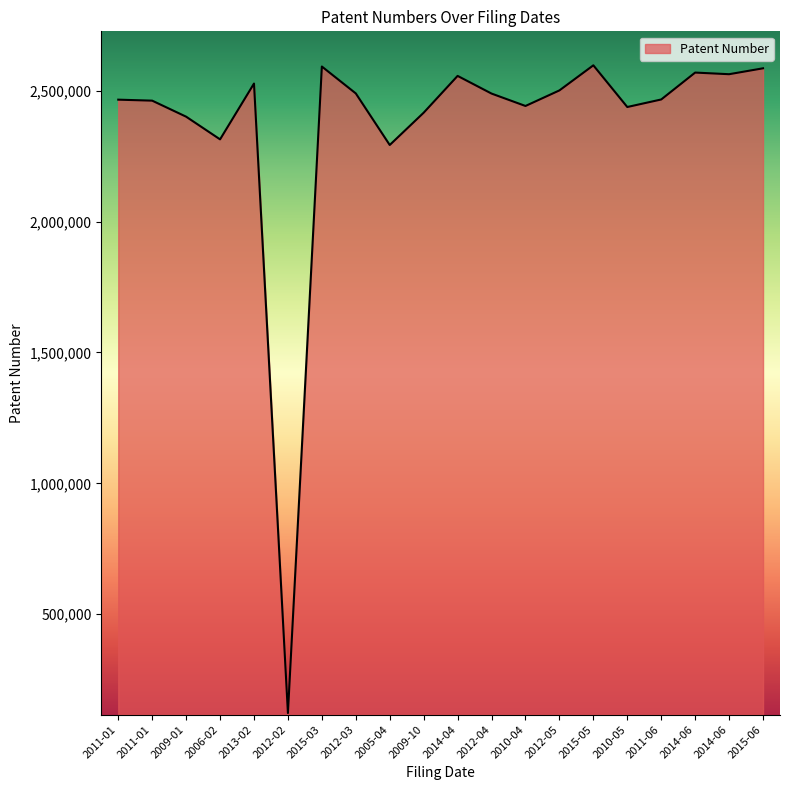

Which label corresponds to the smallest value in the chart?

2012-02